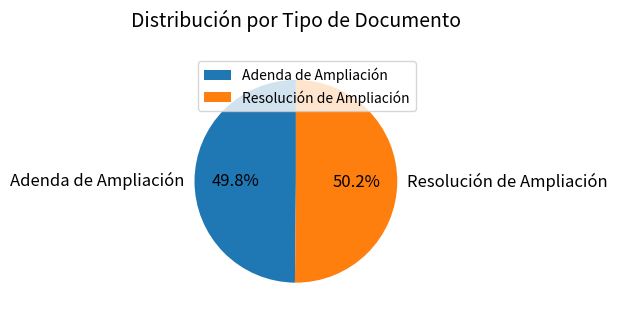

Combined, do Adenda de Ampliación and Resolución de Ampliación account for over 50%?

Yes